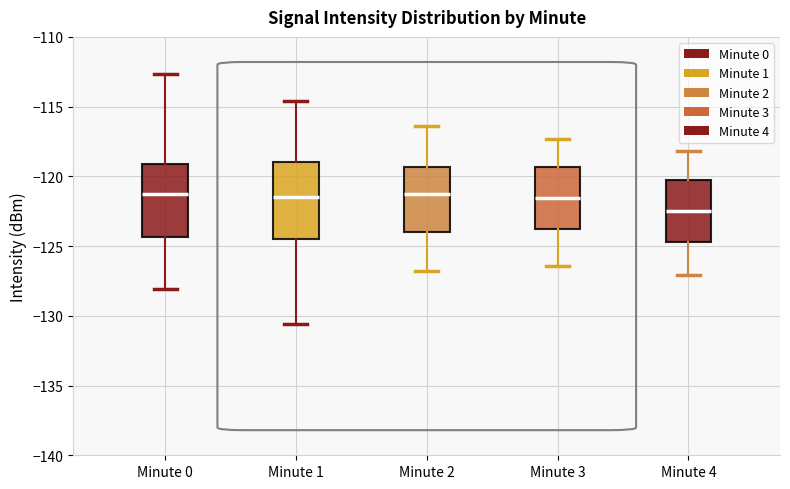

Reading left to right, transcribe this box plot: for each box, give where its median line is, the range the box spans, and where its two whiskers end, as read against the y-axis. The values are not printed on the chart, so give them approximately, as read against the axis.

Minute 0: median -121.5, box -124.5 to -119.0, whiskers -128.0 to -112.5
Minute 1: median -121.5, box -124.5 to -119.0, whiskers -130.5 to -114.5
Minute 2: median -121.0, box -124.0 to -119.5, whiskers -127.0 to -116.5
Minute 3: median -121.5, box -124.0 to -119.5, whiskers -126.5 to -117.5
Minute 4: median -122.5, box -124.5 to -120.0, whiskers -127.0 to -118.0